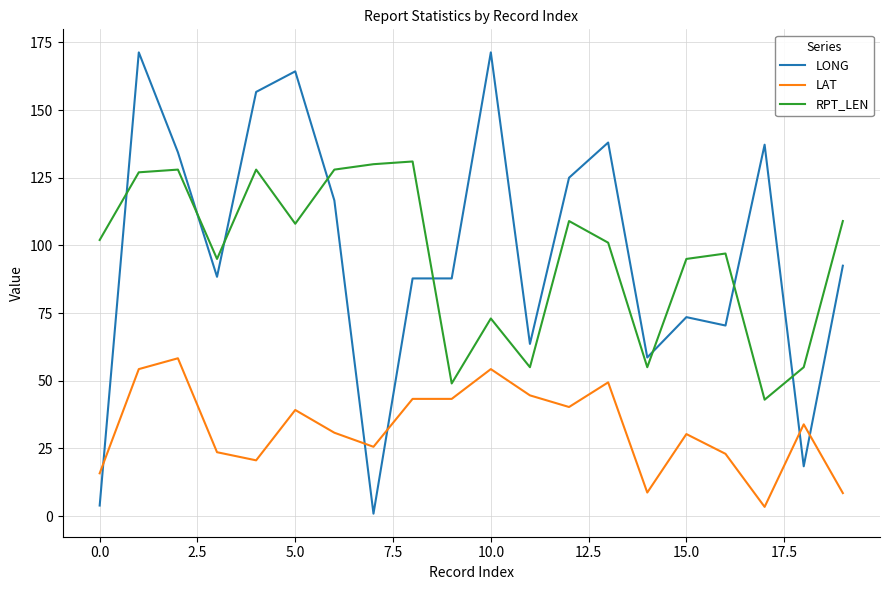

Which series has the largest range (max minus min)?

LONG